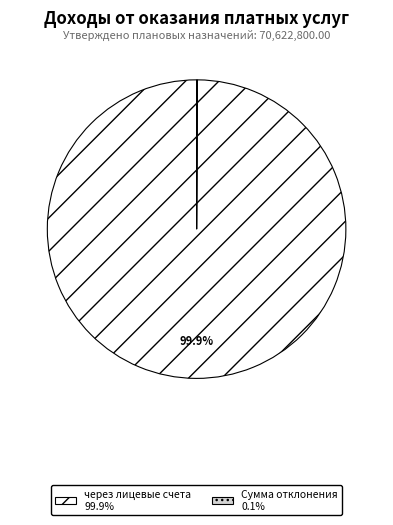

Does any single category account for the majority?

Yes